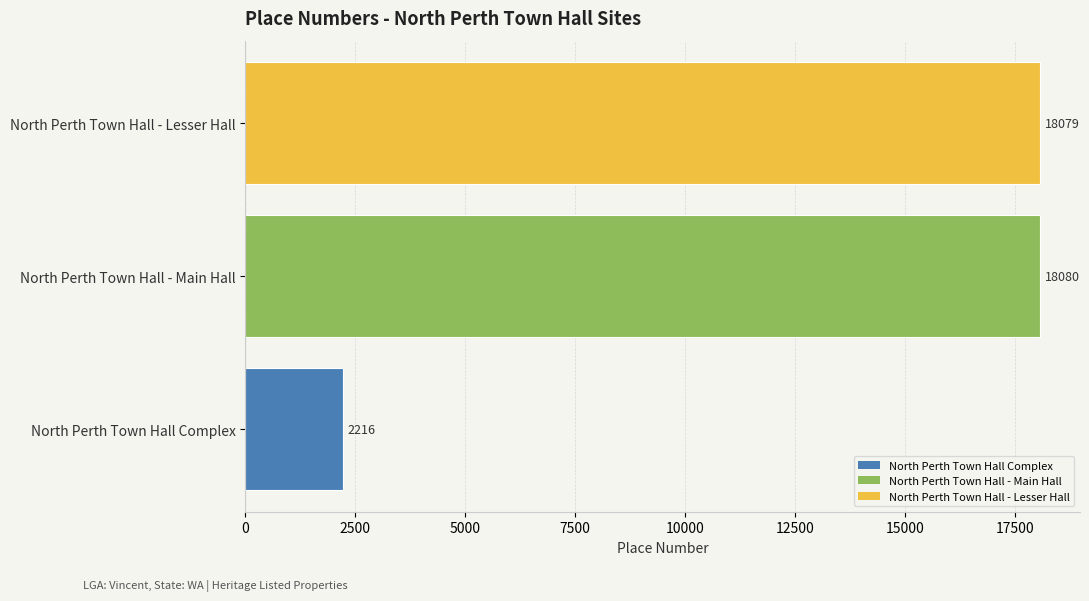

Which category has the highest value across all series?

North Perth Town Hall - Main Hall